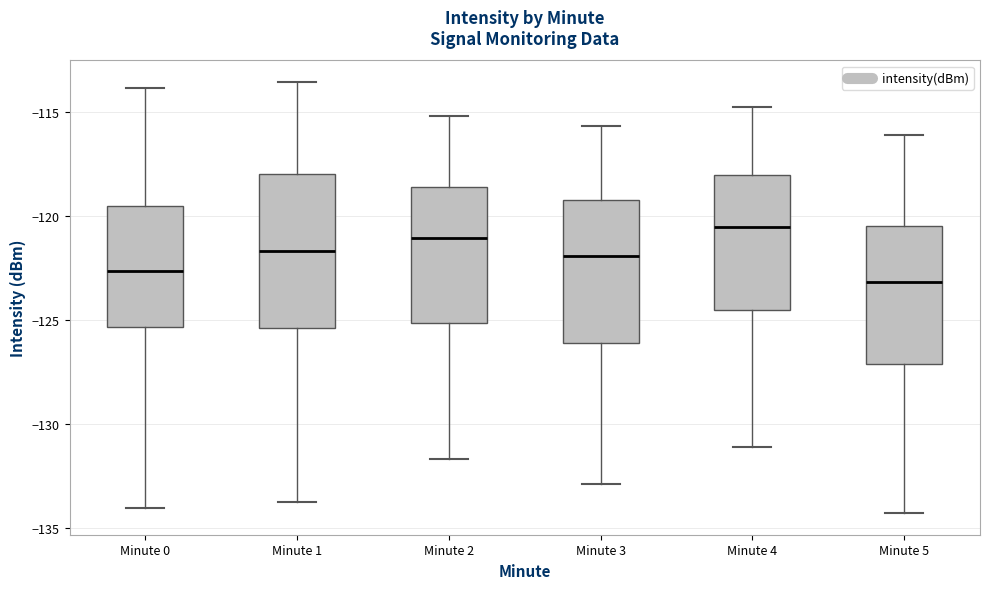

Reading left to right, transcribe this box plot: for each box, give where its median line is, the range the box spans, and where its two whiskers end, as read against the y-axis. The values are not printed on the chart, so give them approximately, as read against the axis.

Minute 0: median -122.5, box -125.5 to -119.5, whiskers -134.0 to -114.0
Minute 1: median -121.5, box -125.5 to -118.0, whiskers -134.0 to -113.5
Minute 2: median -121.0, box -125.0 to -118.5, whiskers -131.5 to -115.0
Minute 3: median -122.0, box -126.0 to -119.0, whiskers -133.0 to -115.5
Minute 4: median -120.5, box -124.5 to -118.0, whiskers -131.0 to -115.0
Minute 5: median -123.0, box -127.0 to -120.5, whiskers -134.5 to -116.0